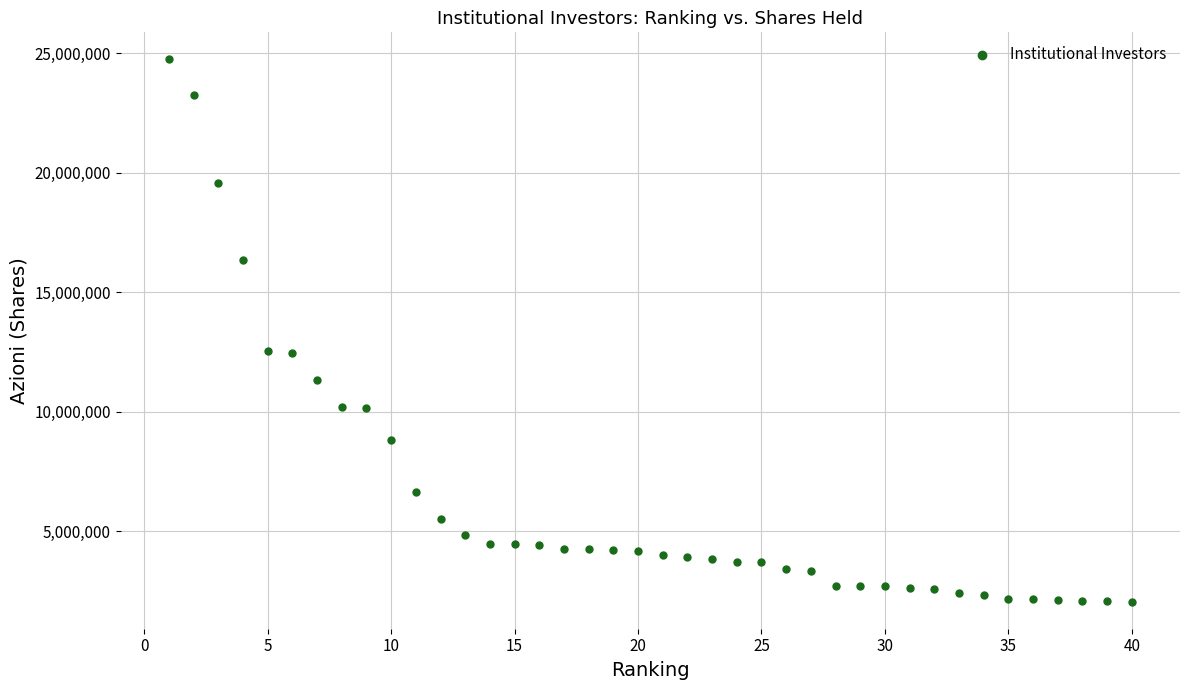

What is the range of X values (max minus min)?

39